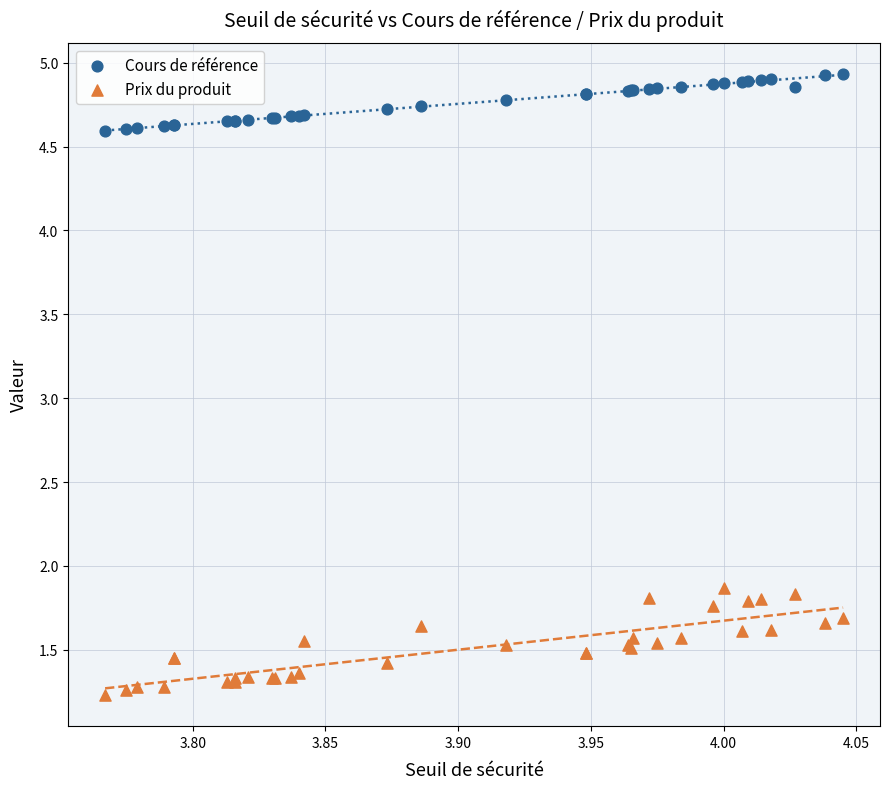

Which series has the widest spread of Y values?

Prix du produit